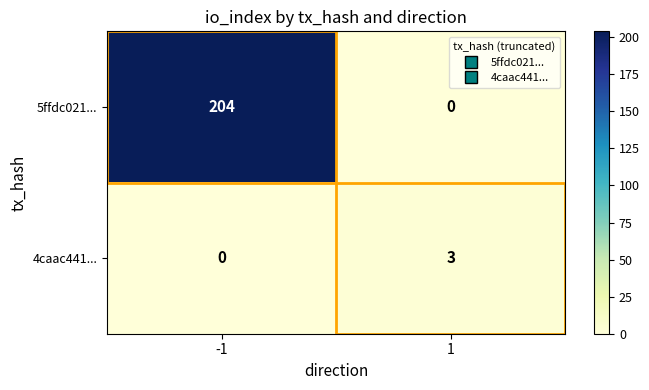

Is the value of 4caac441... at 1 greater than the value of 5ffdc021... at 1?

Yes